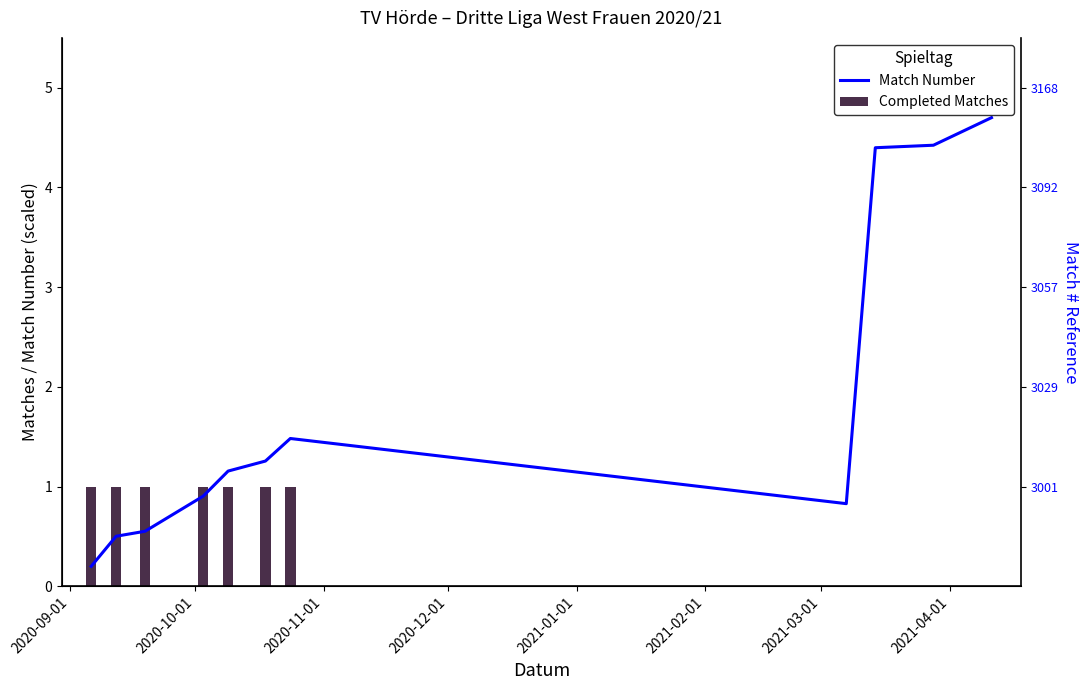

What is the change in value from 03.10.2020 to 28.03.2021?

+3.5